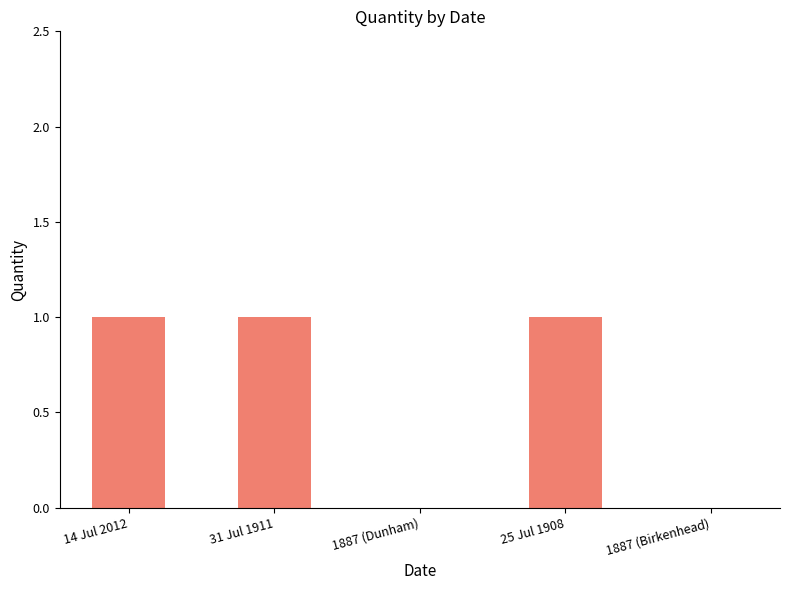

How many values are between 0 and 1?

5